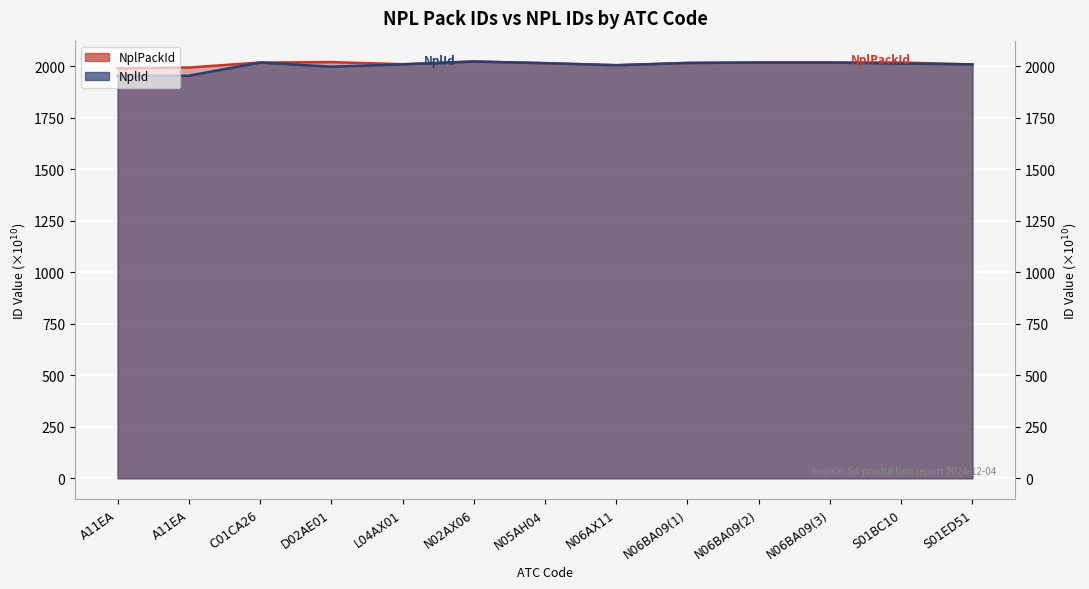

Reading left to right, extract all data points from this chart.

NplPackId: 1989.1	1993.0	2017.1	2019.1	2009.1	2022.1	2014.0	2004.1	2015.1	2017.1	2017.1	2017.1	2008.0
NplId: 1953.1	1953.1	2017.0	1997.1	2008.1	2022.0	2014.0	2004.1	2015.0	2017.1	2017.1	2012.1	2008.0